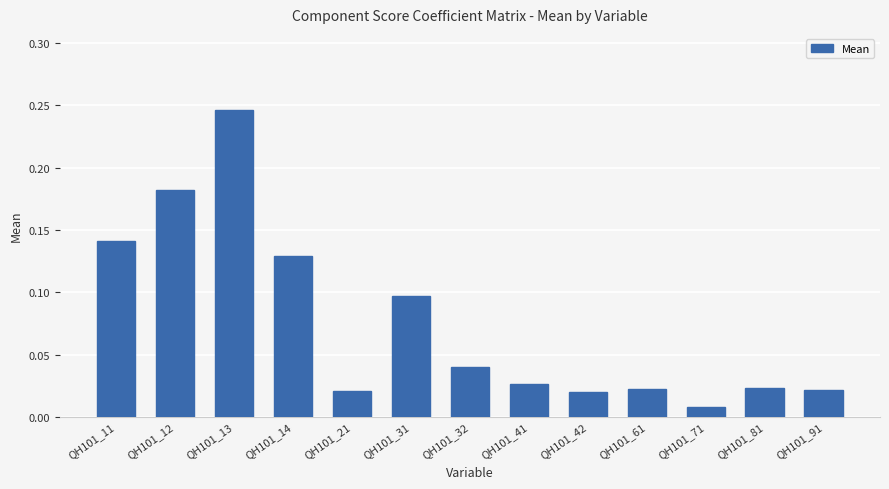

Does the chart contain stacked bars?

No